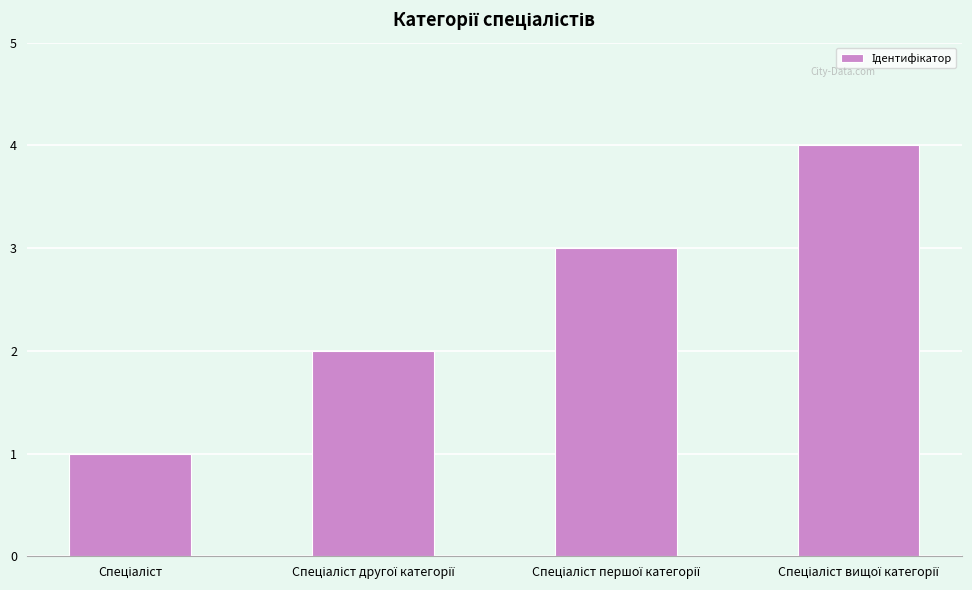

What is the maximum value shown in the chart?

4